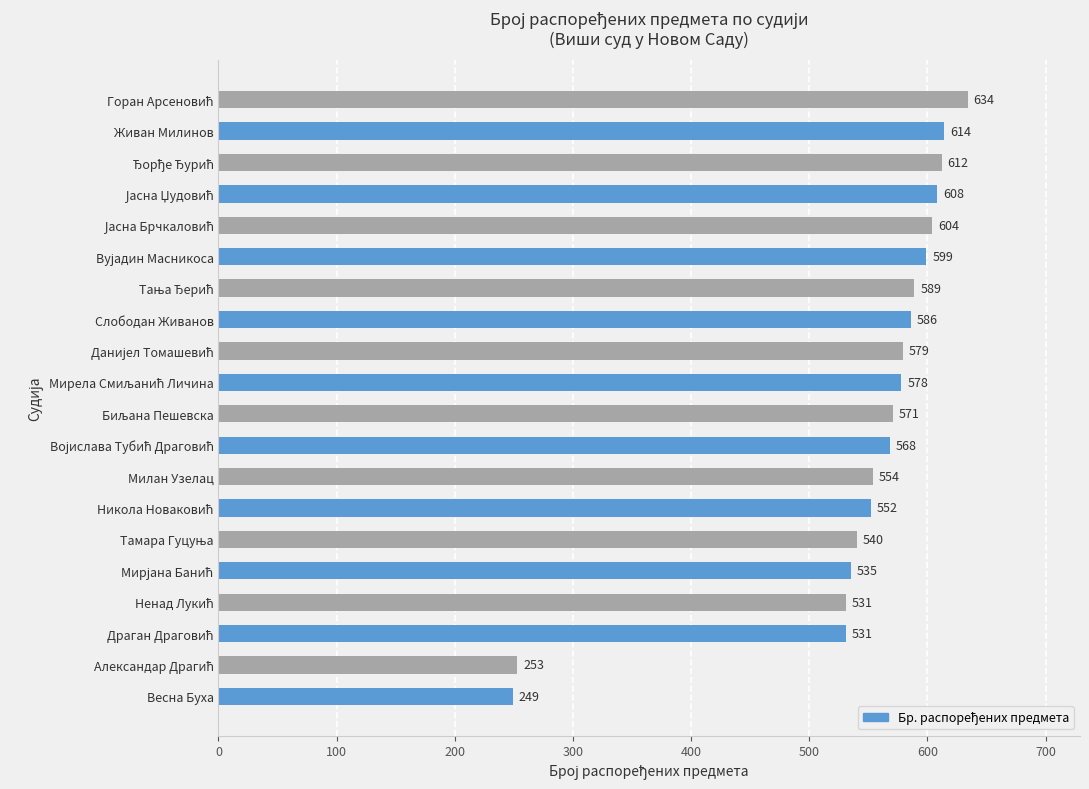

How many distinct data groups are displayed?

1